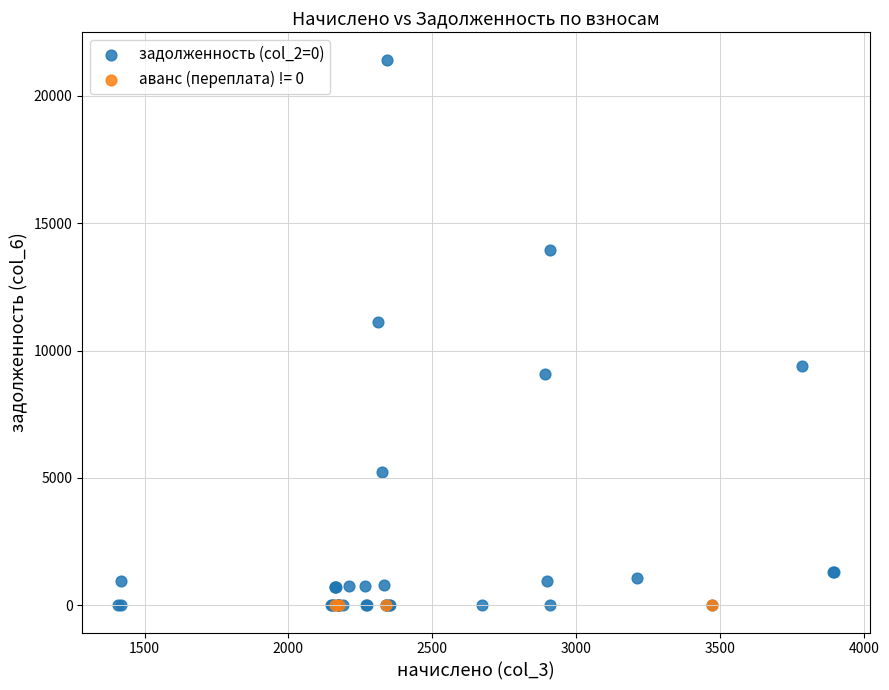

Which series reaches the maximum Y coordinate?

задолженность (col_2=0)